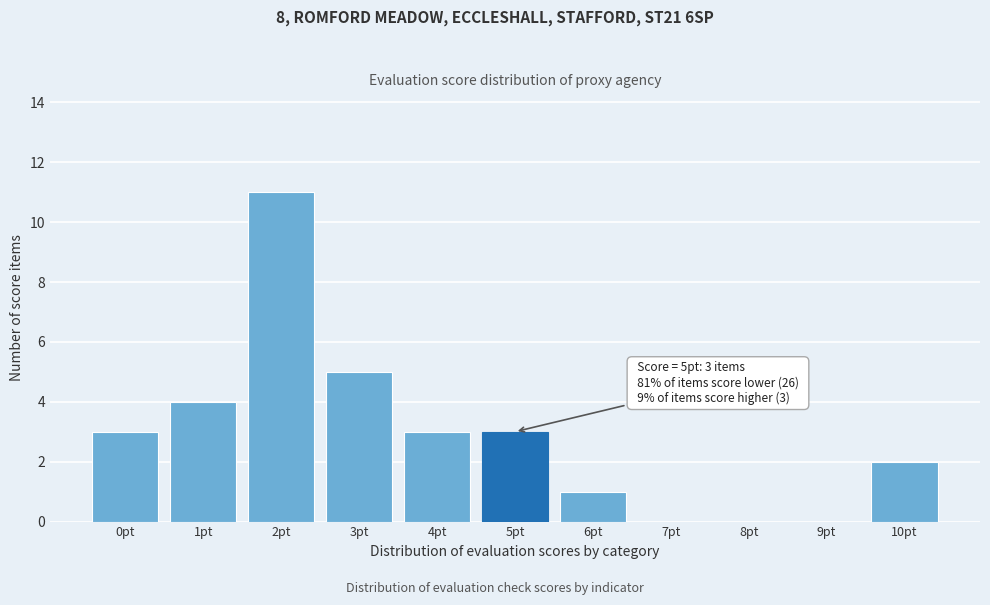

Reading right to left, transcribe all the data shown in this chart.

10pt=2	9pt=0	8pt=0	7pt=0	6pt=1	5pt=3	4pt=3	3pt=5	2pt=11	1pt=4	0pt=3